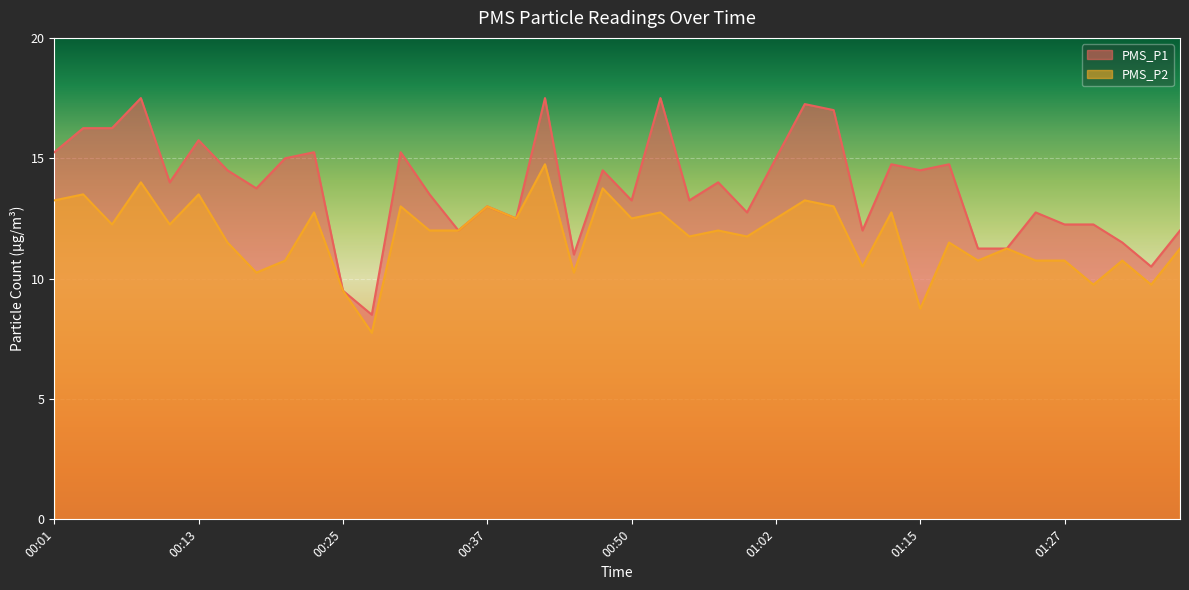

How many lines are shown in the chart?

2